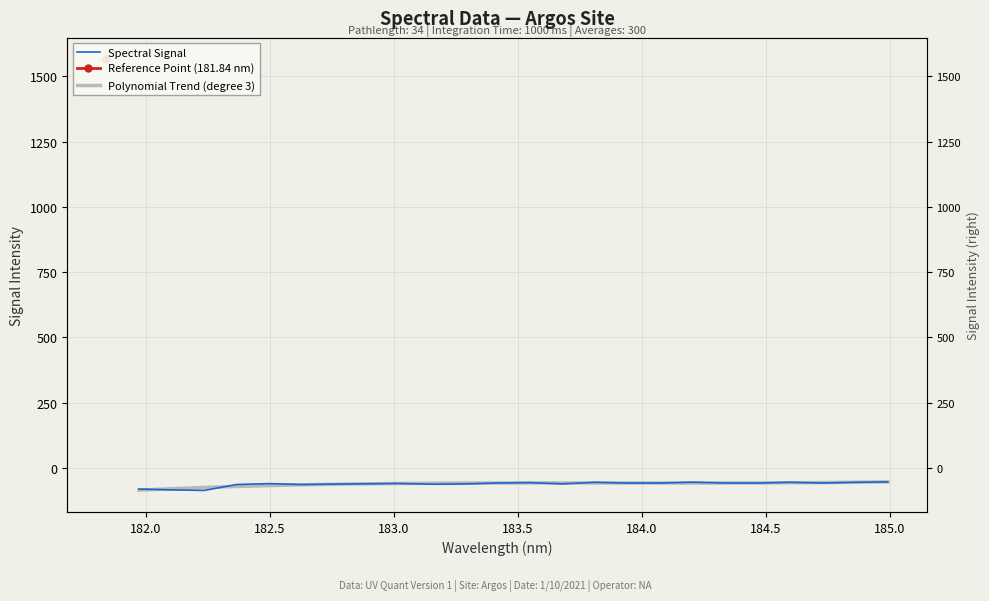

At how many categories does at least one series exceed -56?

5